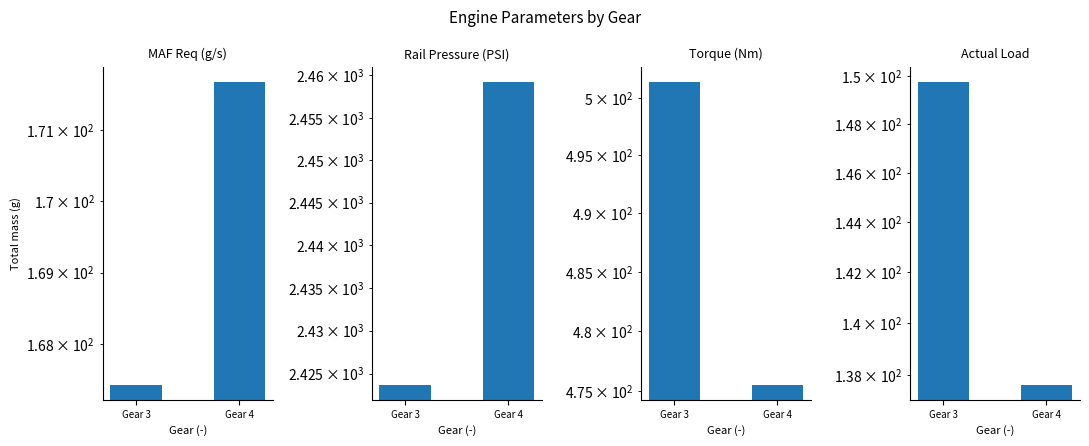

Reading left to right, transcribe all the data shown in this chart.

MAF Req (g/s): 167.4	171.7
Rail Pressure (PSI): 2423.7	2459.3
Torque (Nm): 501.4	475.6
Actual Load: 149.8	137.6